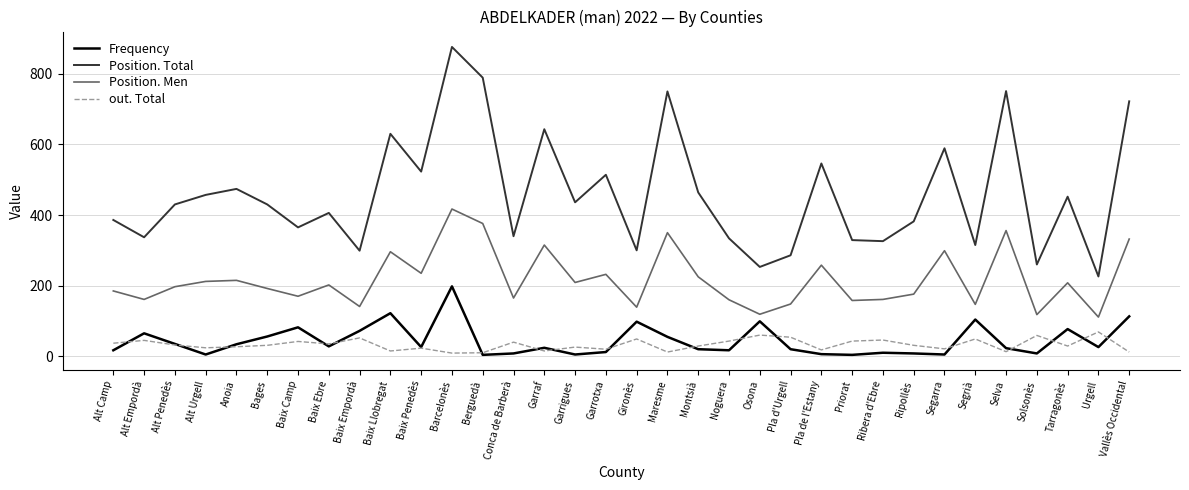

What is the highest value of the Frequency series?

198